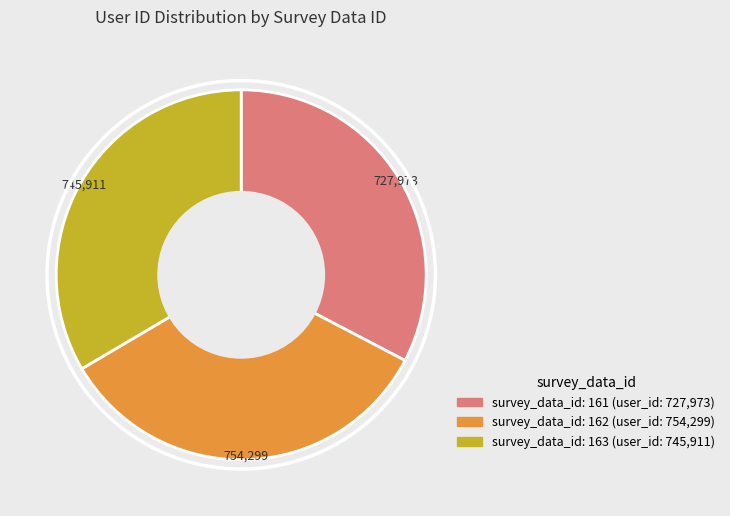

Is there a majority slice in this chart?

No